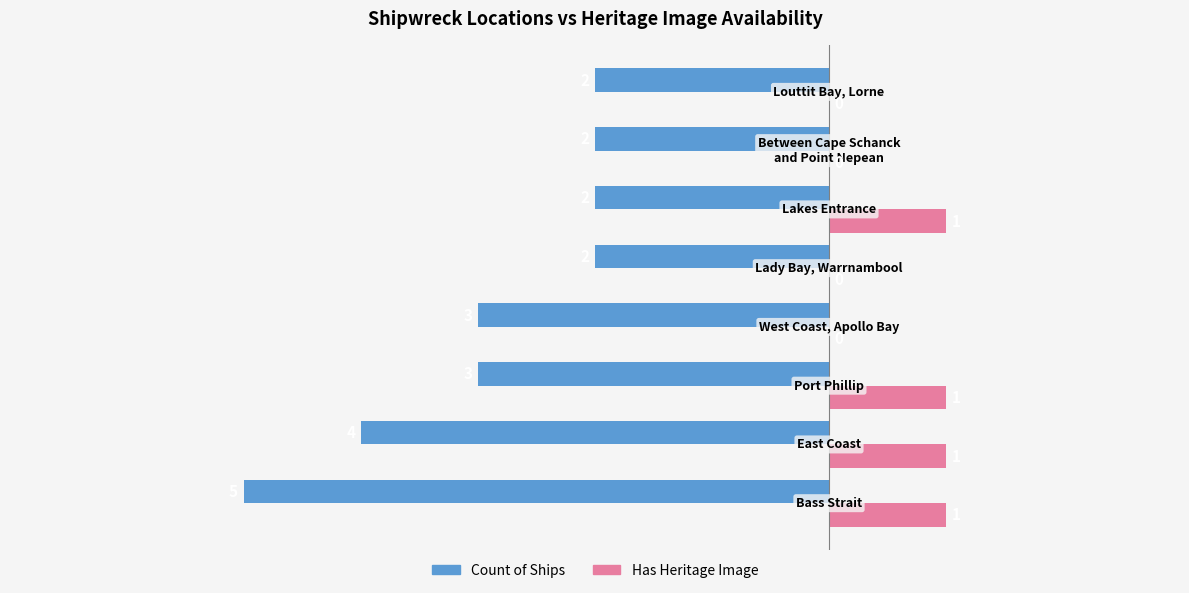

Which series has the largest total across all categories?

Has Heritage Image